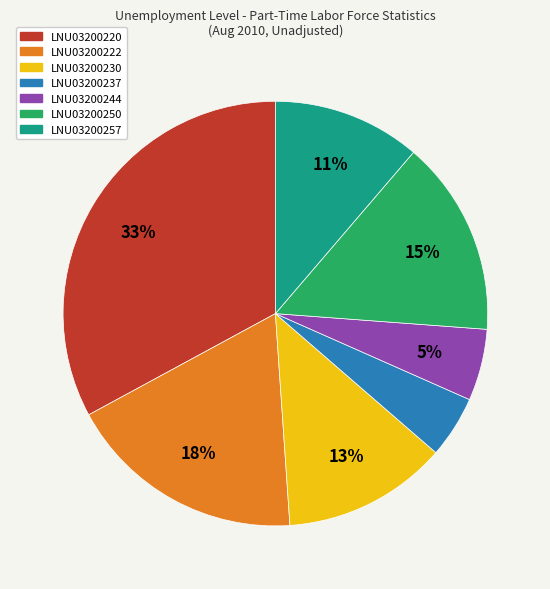

Which category has the biggest portion of the pie?

LNU03200220